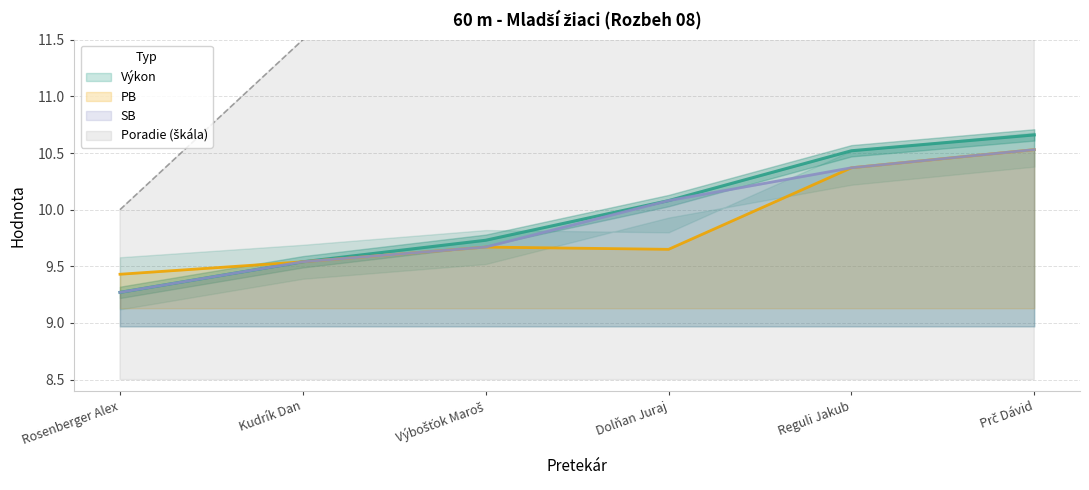

Is the value of SB at Výbošťok Maroš greater than the value of Výkon at Kudrík Dan?

Yes